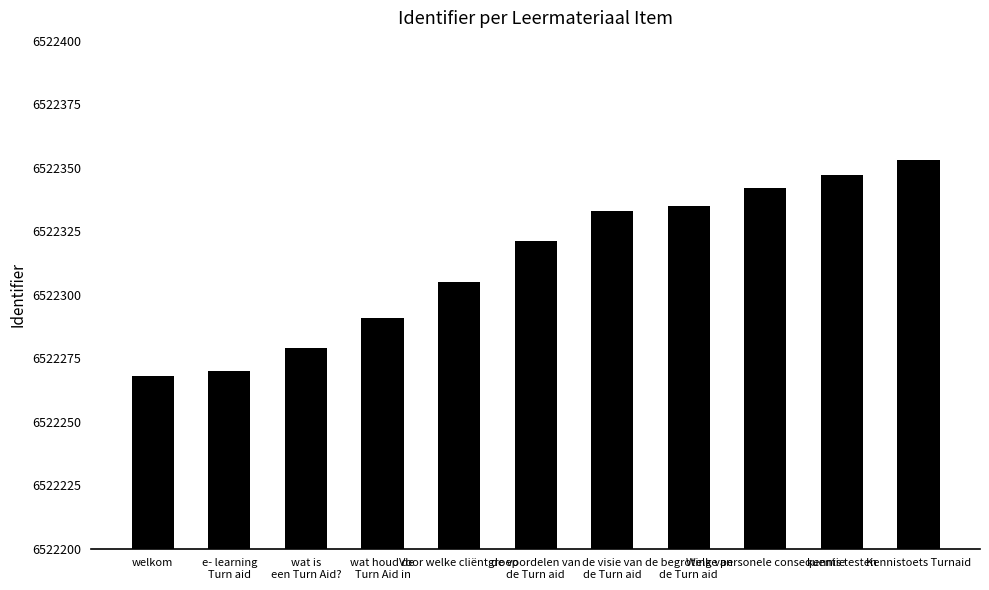

What is the label of the 6th bar from the right?

de voordelen van
de Turn aid